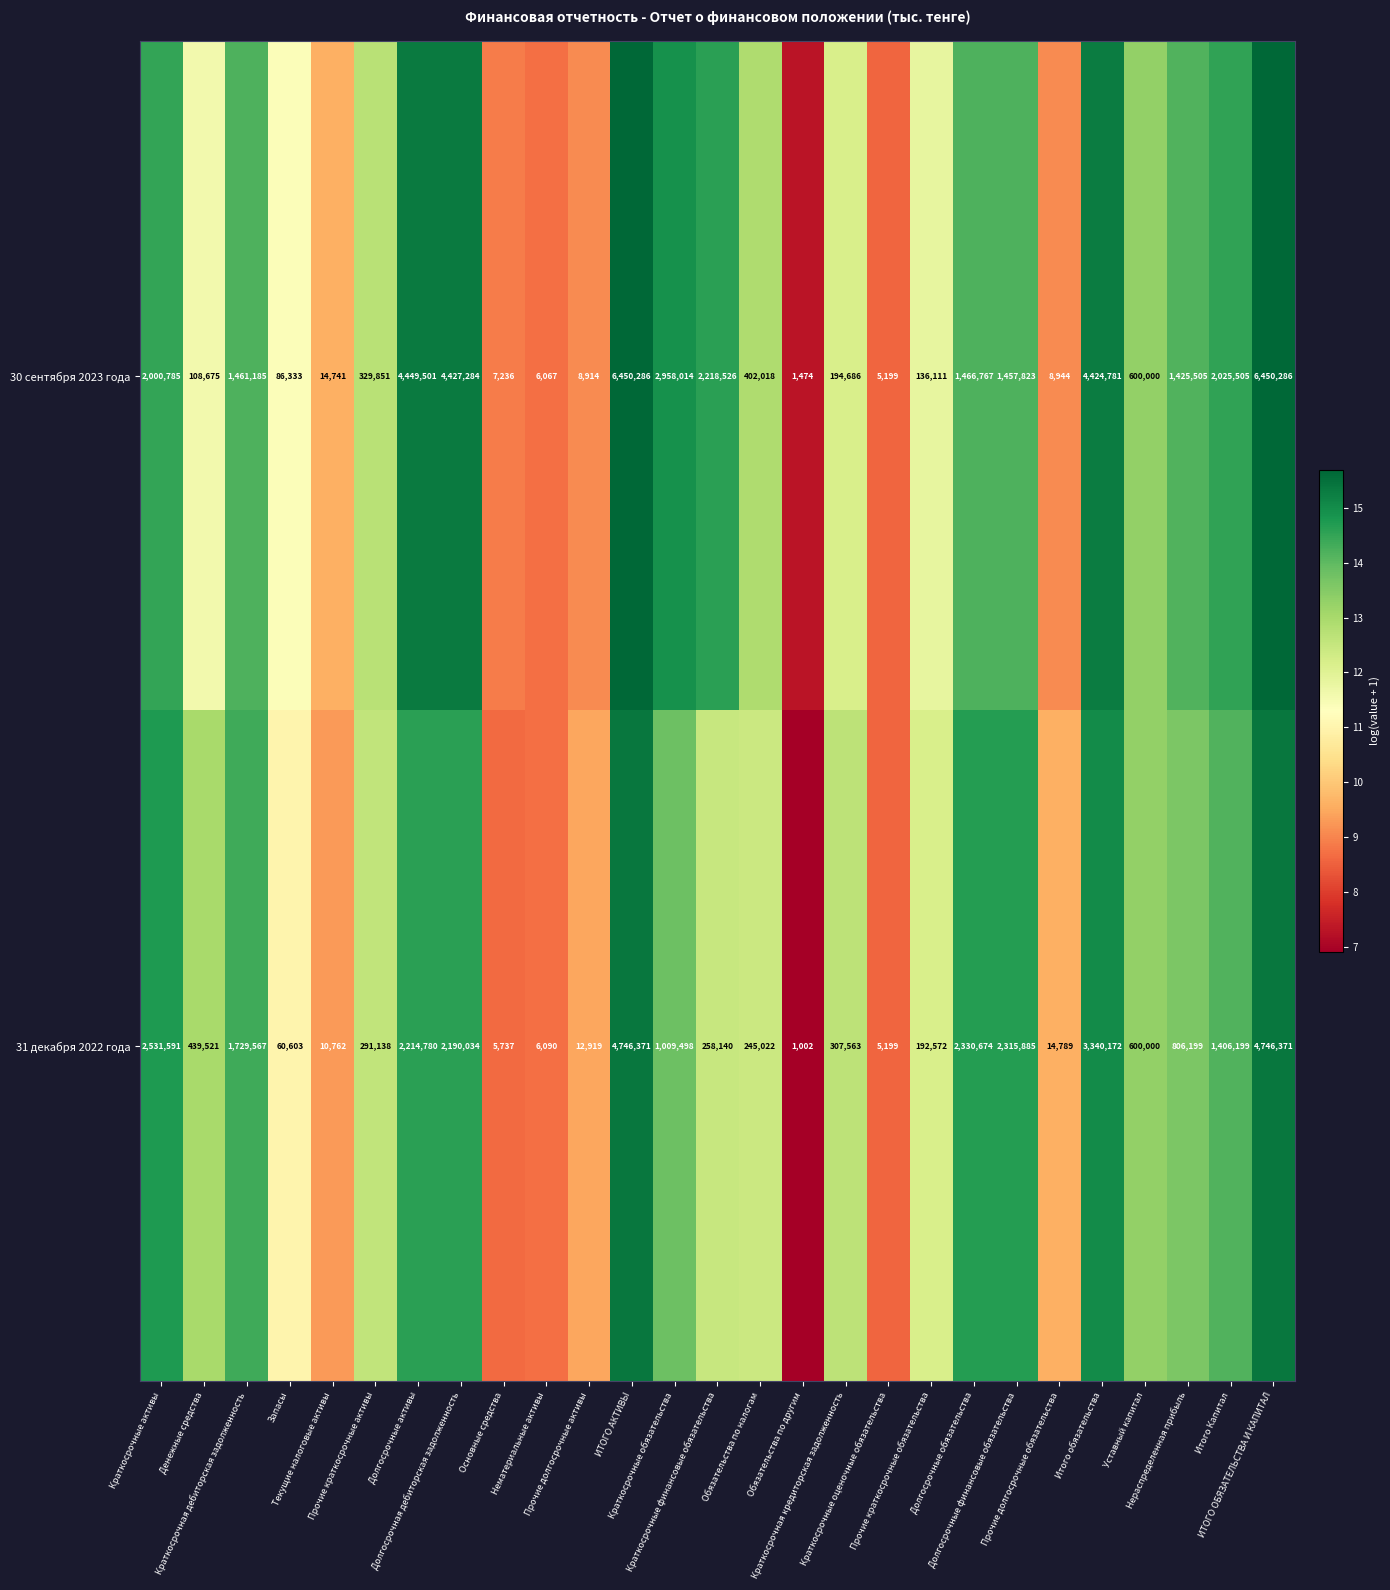

Rank the series by their maximum value, from lowest to highest.

31 декабря 2022 года, 30 сентября 2023 года